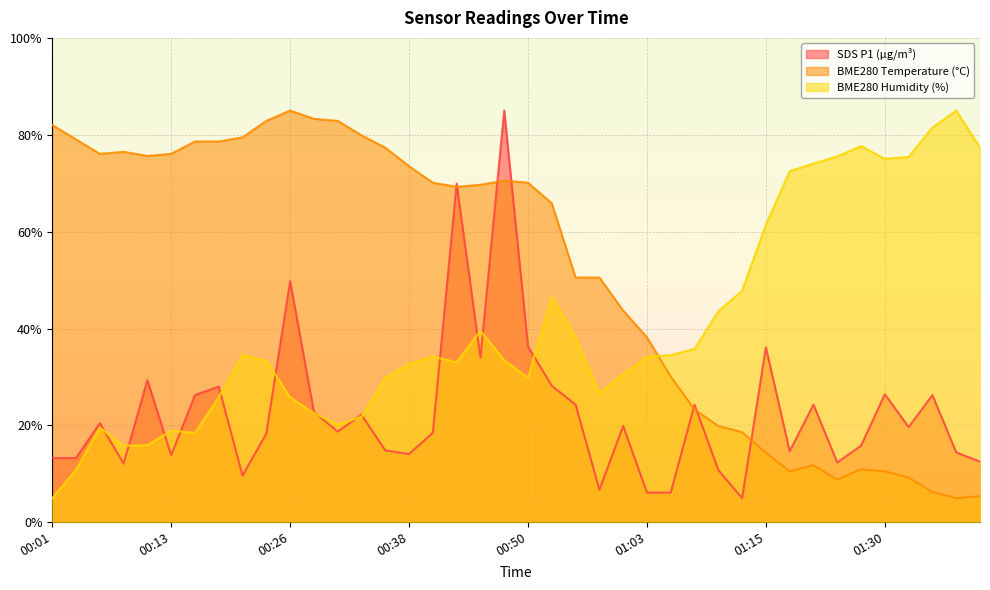

At which label is BME280_humidity closest to 45?

00:53